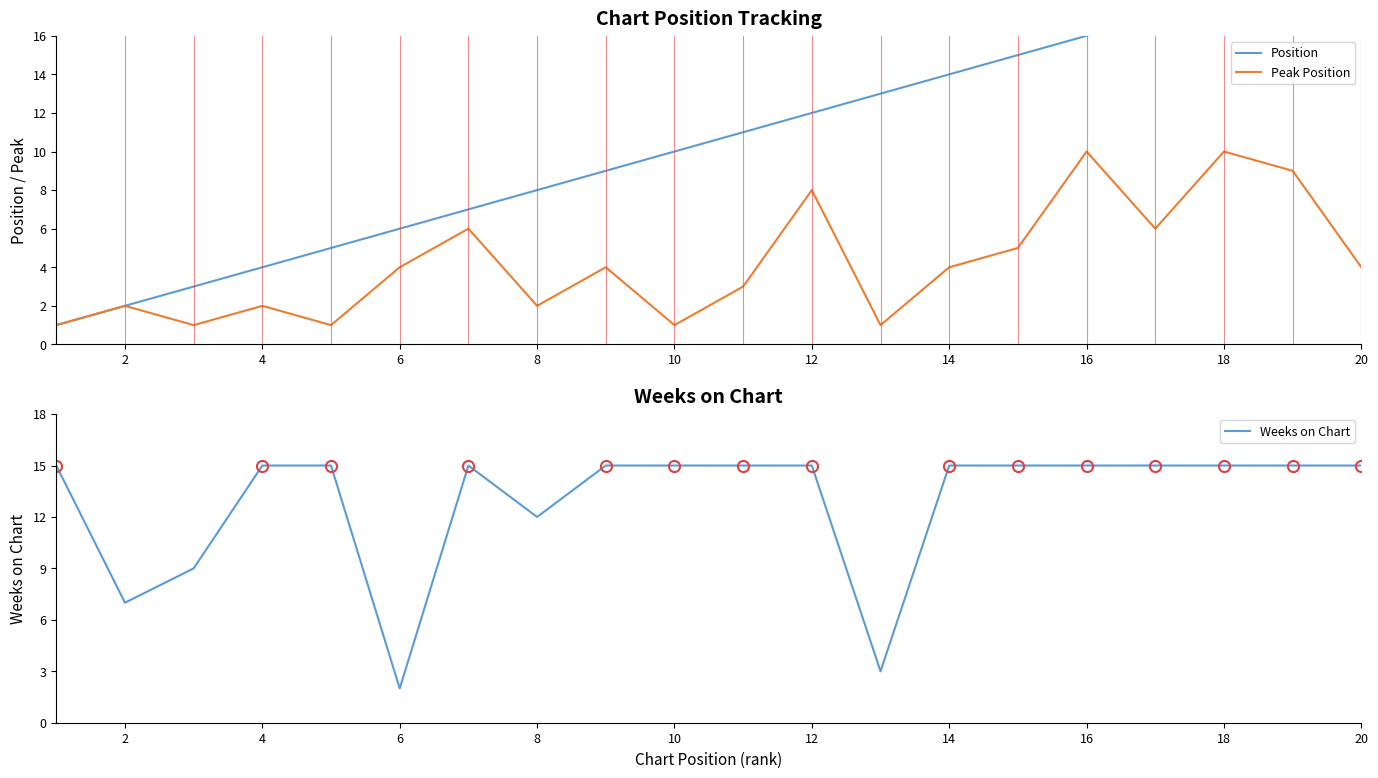

In Peak Position, how many points are higher than both neighbors (excluding endpoints)?

7